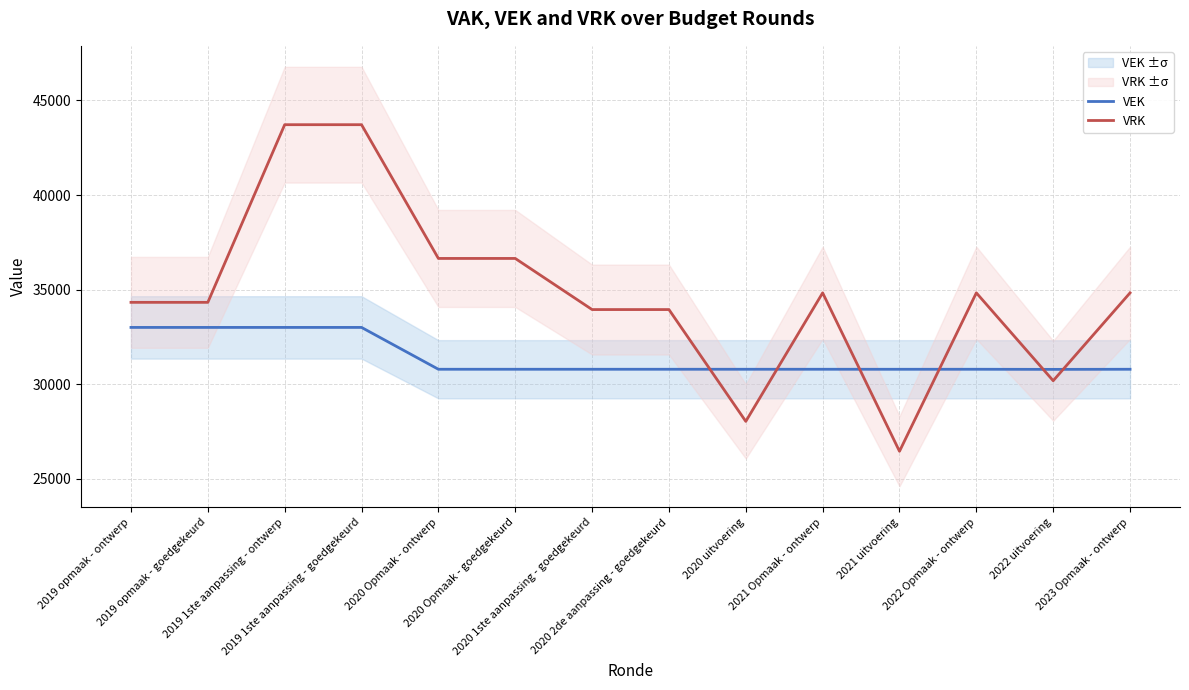

In VEK, how many points are higher than both neighbors (excluding endpoints)?

1